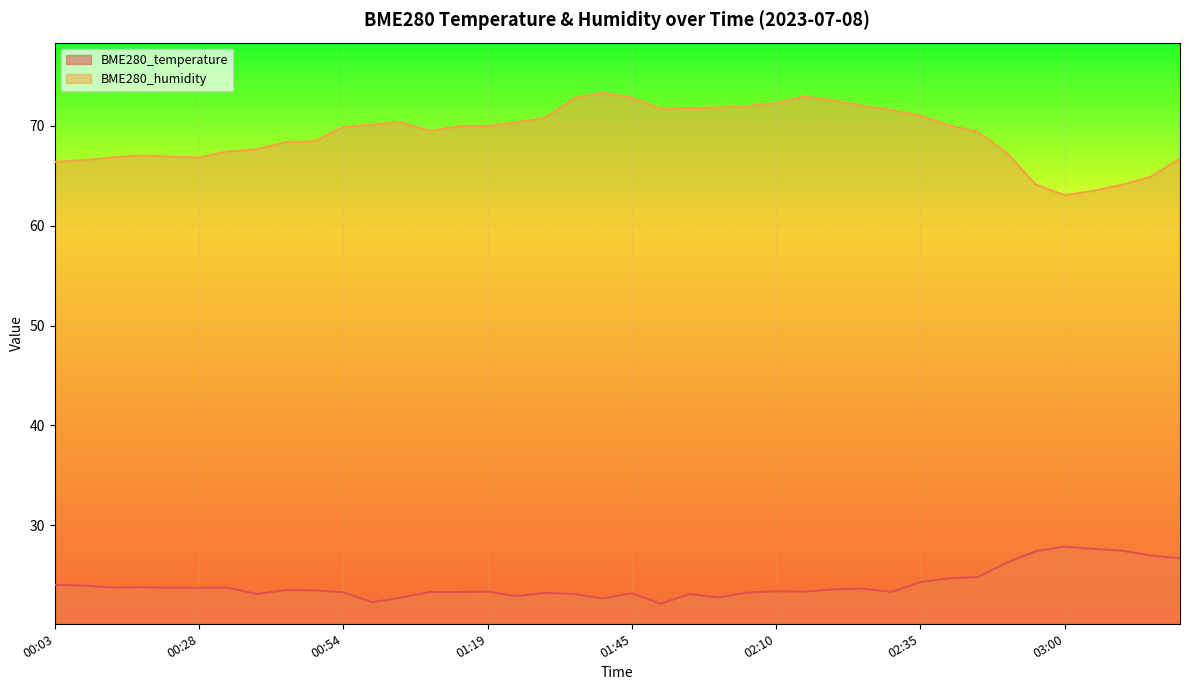

What is the average value of the BME280_temperature series?

24.1